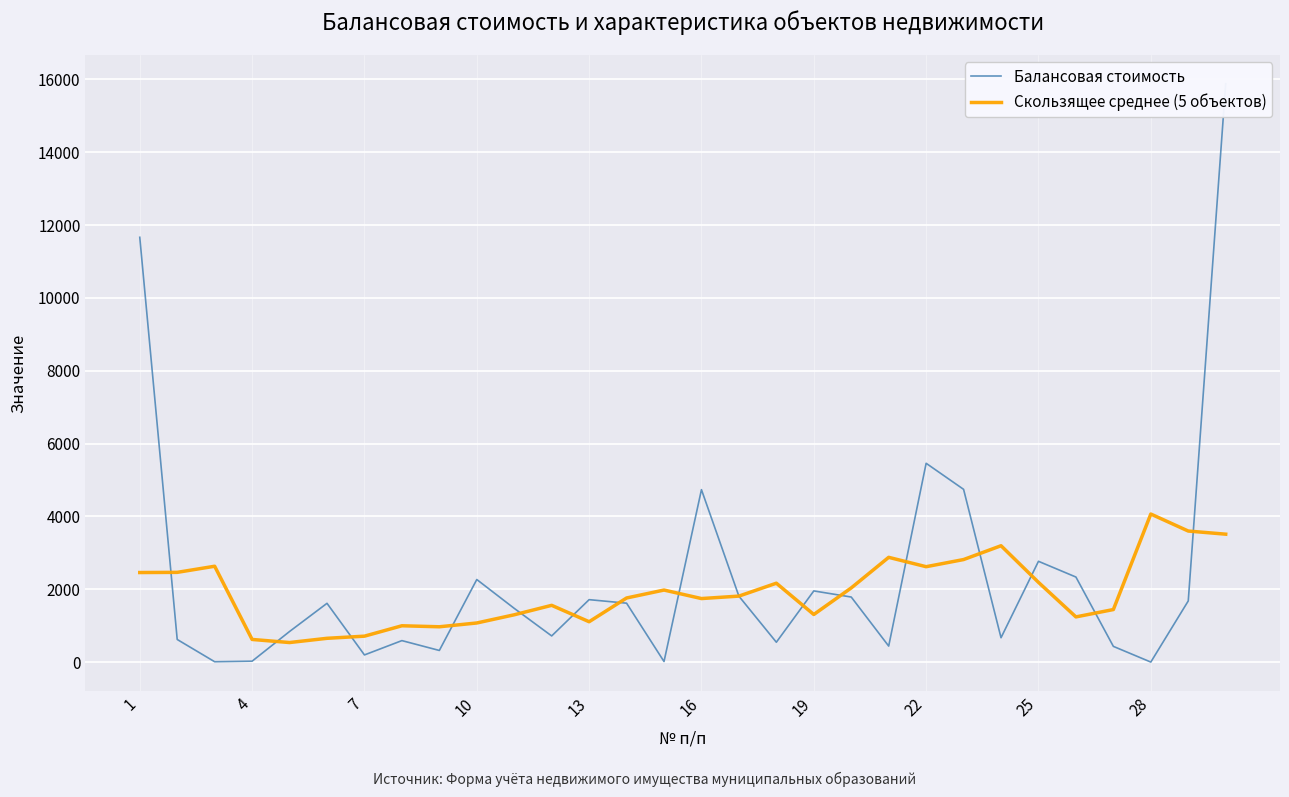

At how many categories does at least one series exceed 3765?

6